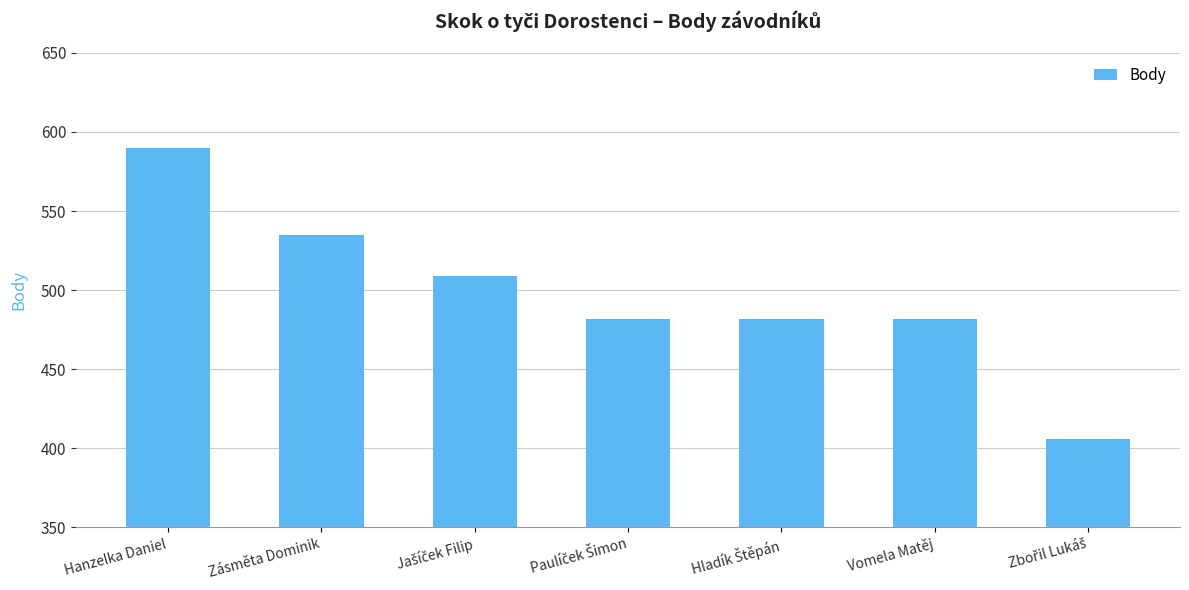

True or false: the data shows 535 at Zásměta Dominik.

True